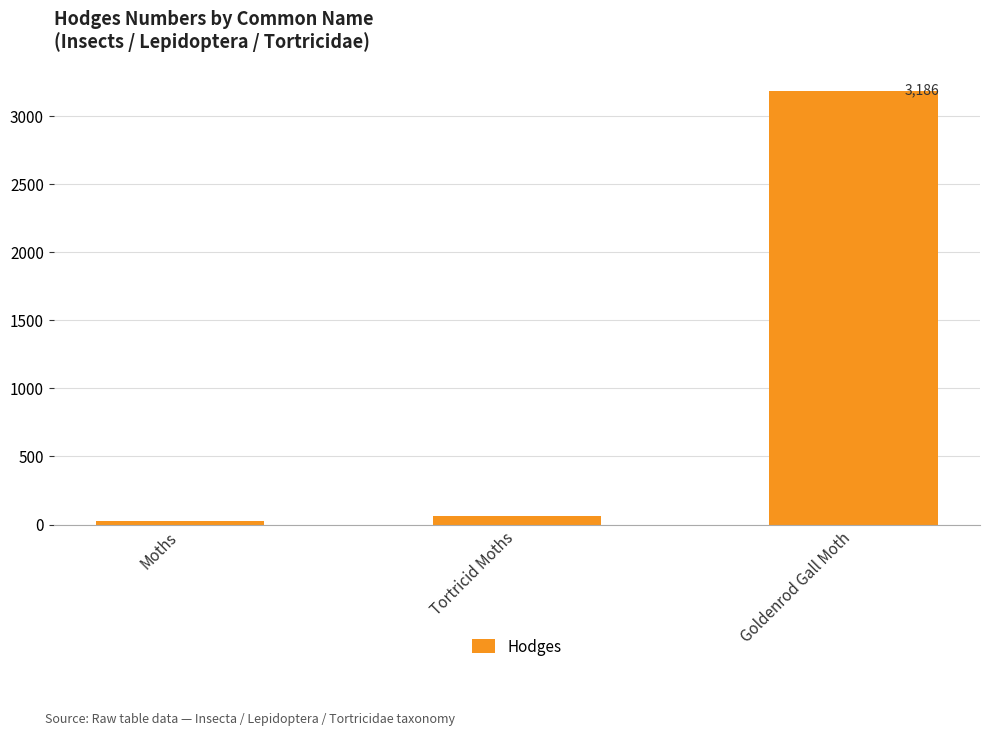

Reading right to left, extract all data points from this chart.

Goldenrod Gall Moth=3186.0	Tortricid Moths=62.1	Moths=29.0